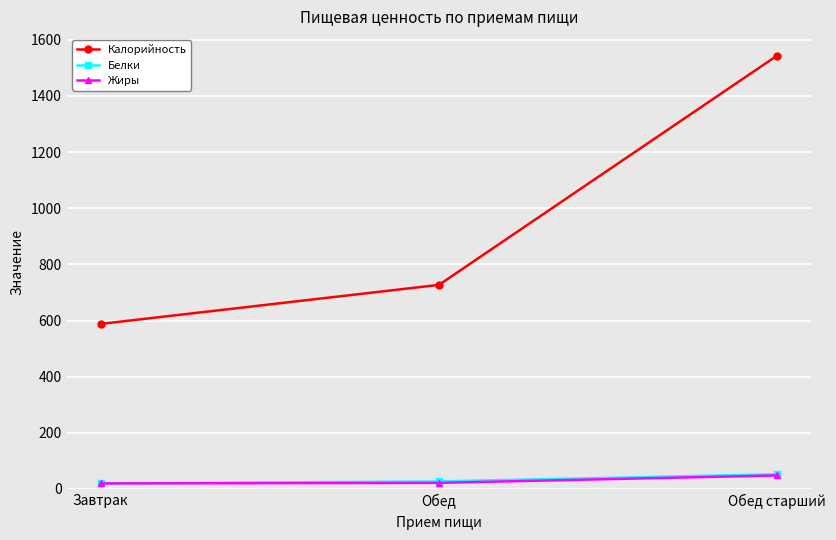

What value does the Белки series have at Завтрак?

19.6